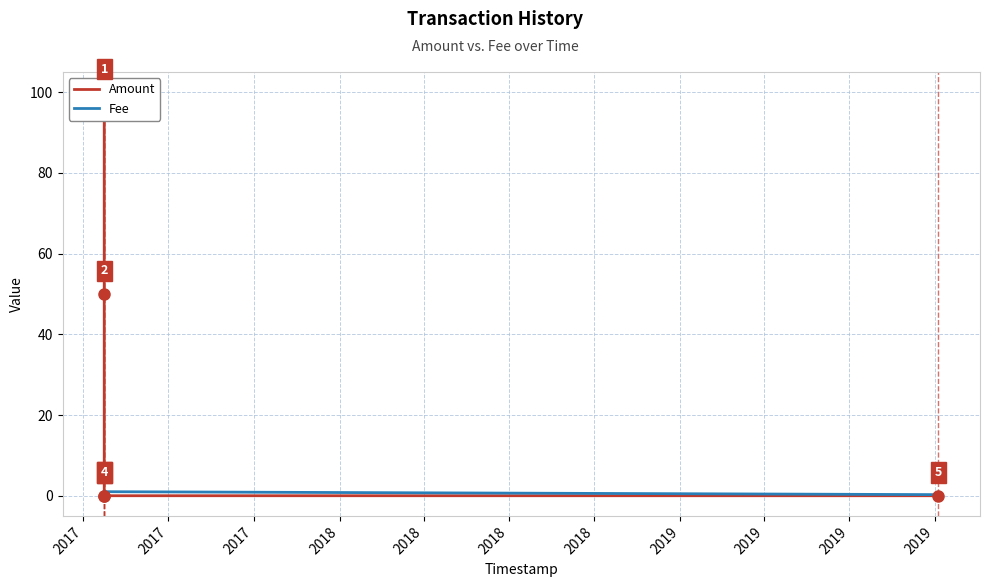

Rank the series at 2018 from lowest to highest value.

Amount, Fee